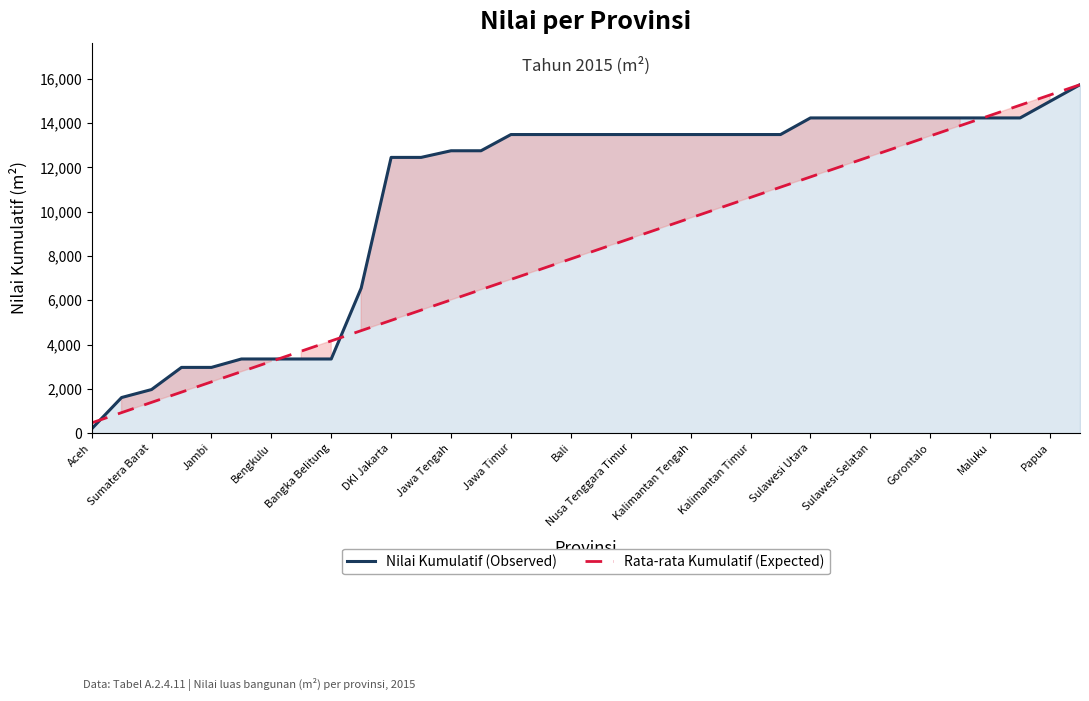

The value of Nilai Kumulatif (Observed) at Sulawesi Utara is 14229.0. True or false?

True